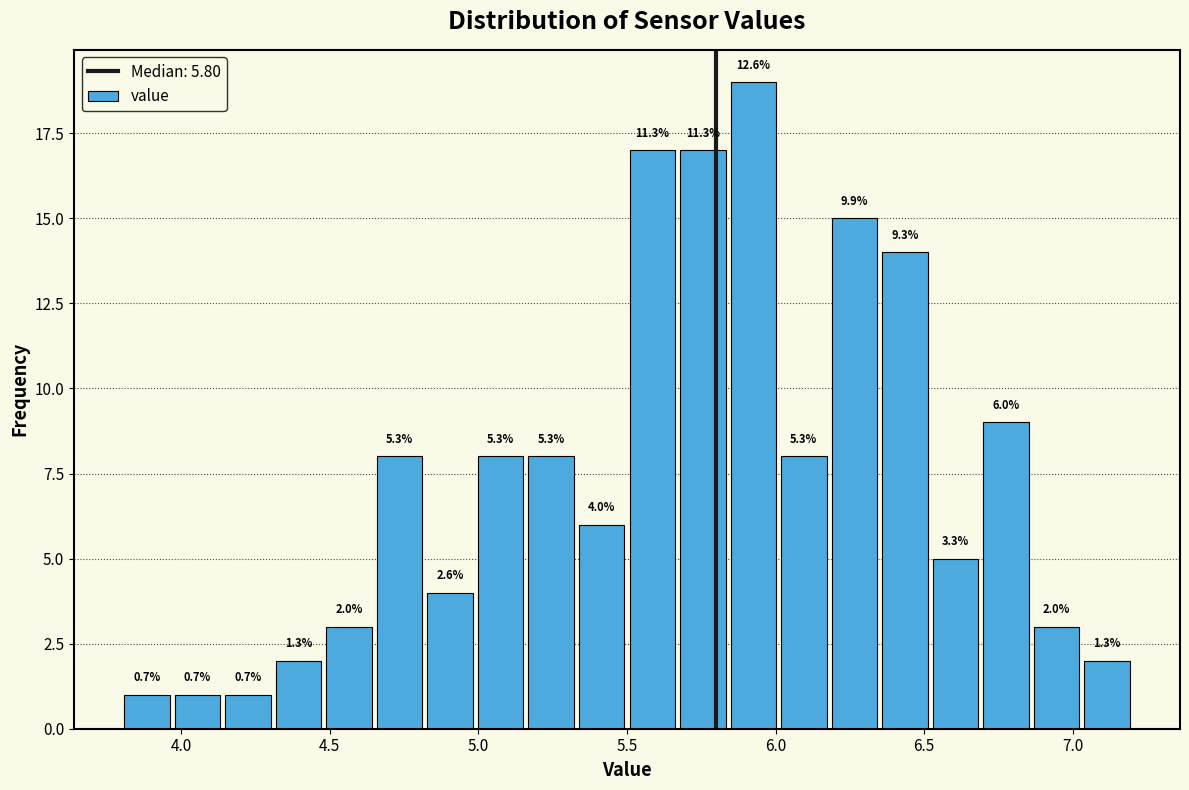

Read against the x-axis, roughly where is the centre of the tallest bar?

5.95